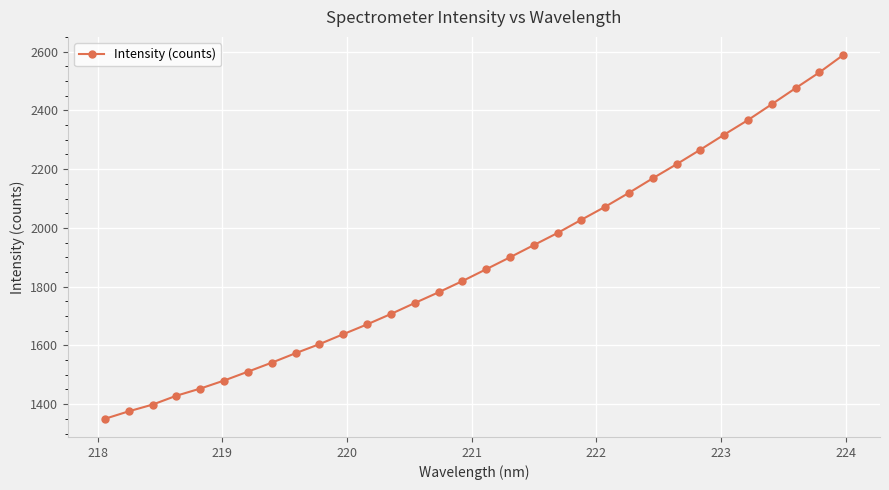

How many lines are shown in the chart?

1